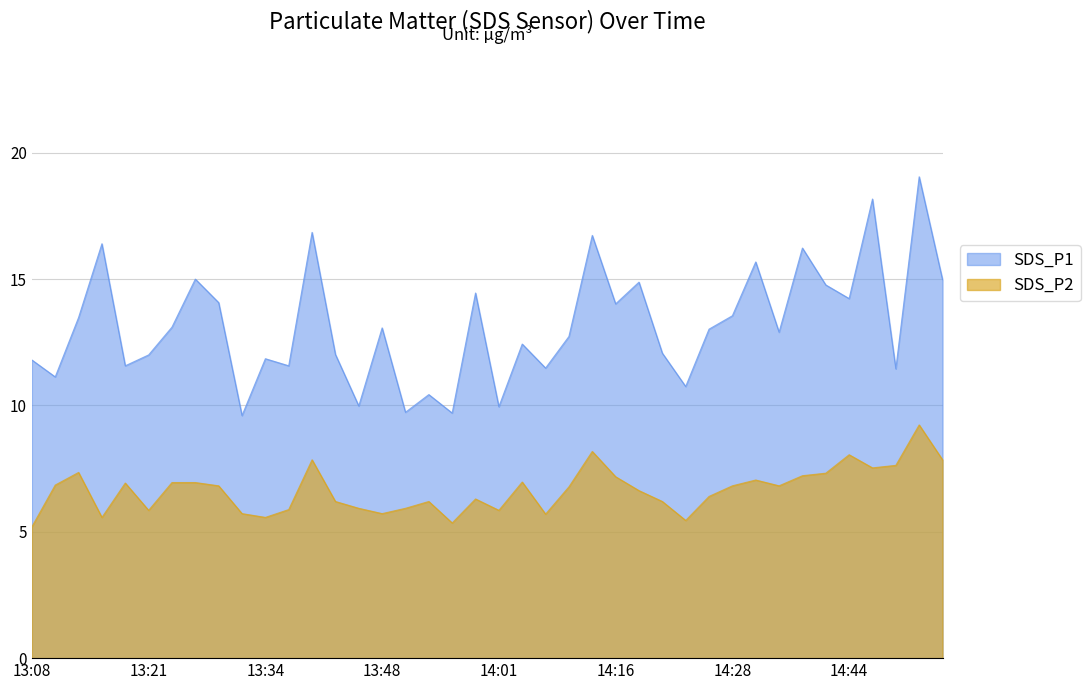

List the labels in order of SDS_P2 value, smallest first.

13:08, 13:55, 14:23, 13:15, 13:34, 14:06, 13:31, 13:48, 13:21, 14:01, 13:37, 13:45, 13:50, 13:43, 13:53, 14:21, 13:58, 14:26, 14:18, 14:08, 13:29, 14:28, 14:33, 13:10, 13:18, 13:23, 13:26, 14:03, 14:31, 14:16, 14:36, 14:39, 13:13, 14:47, 14:49, 13:40, 14:56, 14:44, 14:13, 14:52